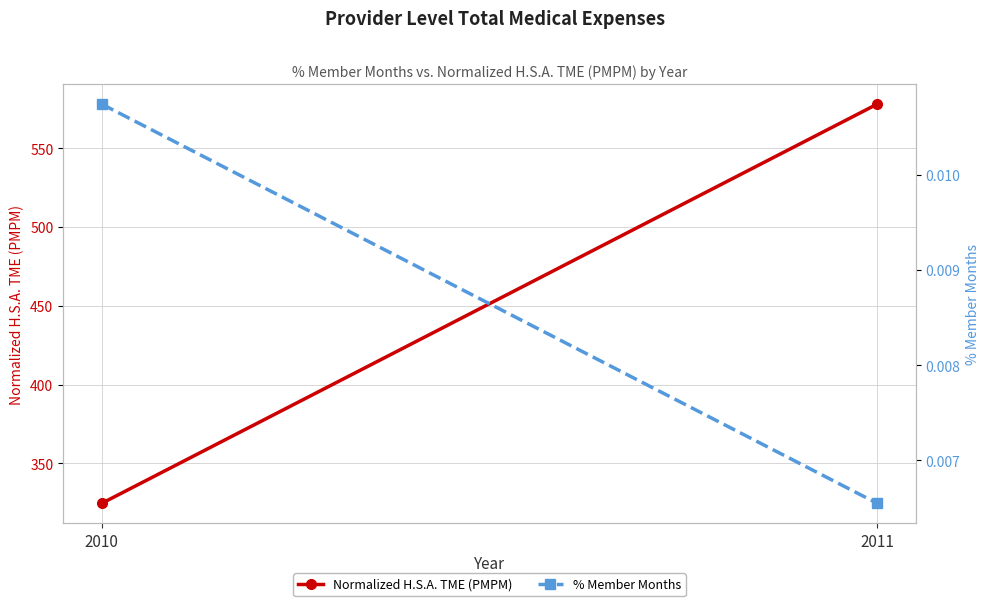

How many categories are shown in the chart?

2